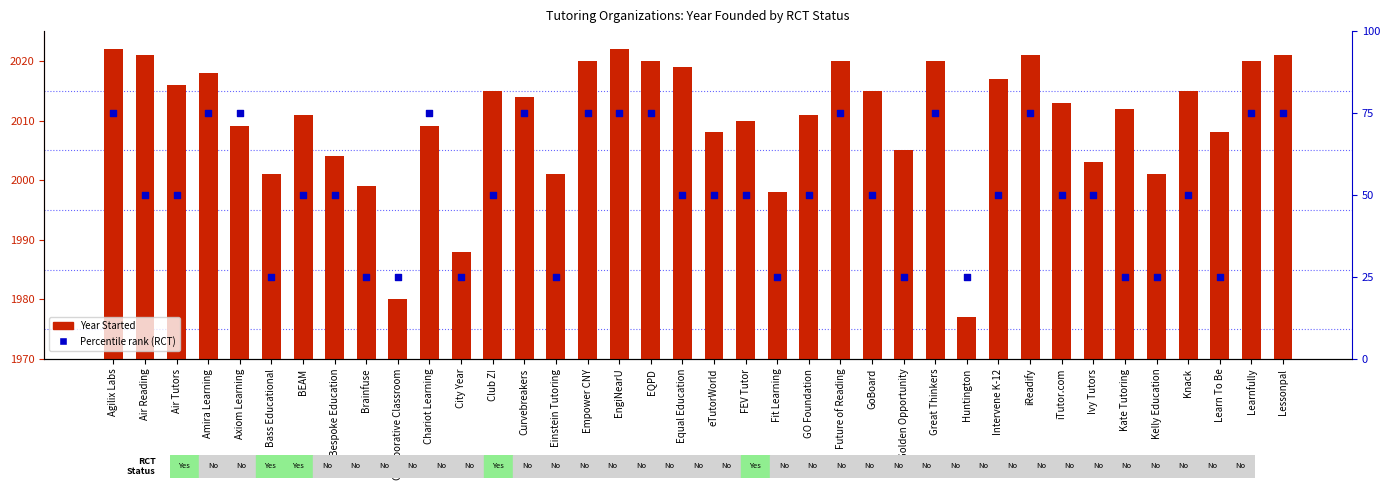

At how many categories does at least one series exceed 555?

38